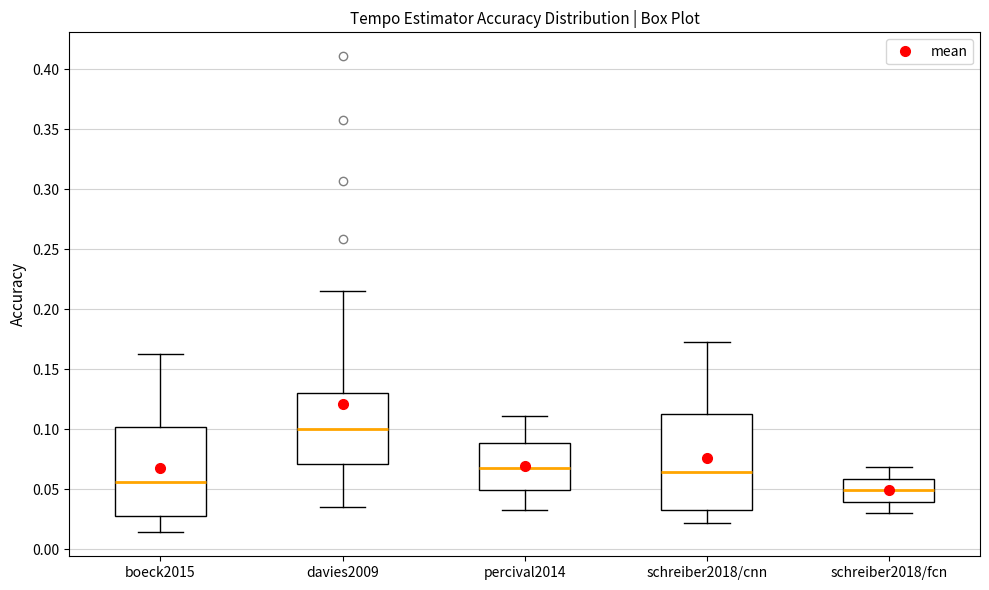

Reading left to right, read every box against the y-axis: the position of its median line, the range the box covers, and the ends of its whiskers. The values are not printed on the chart, so give them approximately, as read against the axis.

boeck2015: median 0.055, box 0.030 to 0.100, whiskers 0.015 to 0.165
davies2009: median 0.100, box 0.070 to 0.130, whiskers 0.035 to 0.215
percival2014: median 0.070, box 0.050 to 0.090, whiskers 0.035 to 0.110
schreiber2018/cnn: median 0.065, box 0.035 to 0.115, whiskers 0.020 to 0.175
schreiber2018/fcn: median 0.050, box 0.040 to 0.060, whiskers 0.030 to 0.070